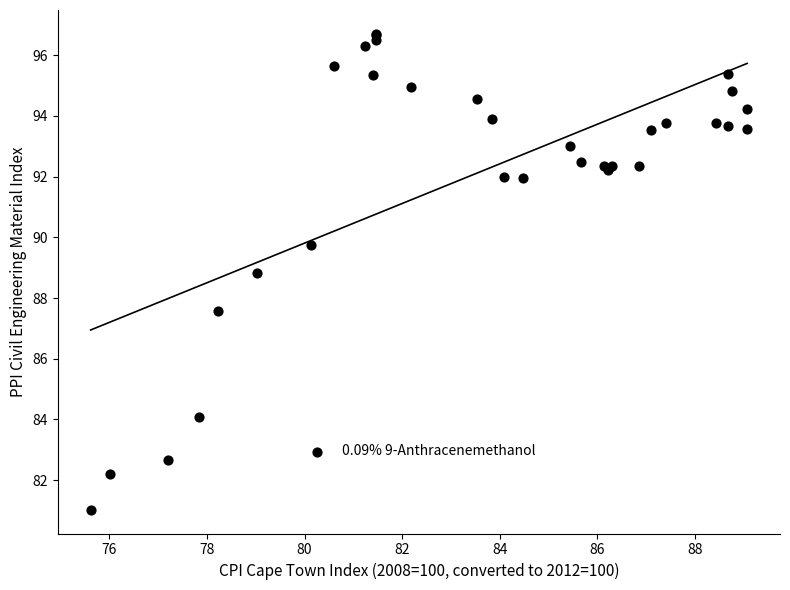

What Y value in the scatter plot is closest to 88?

87.6